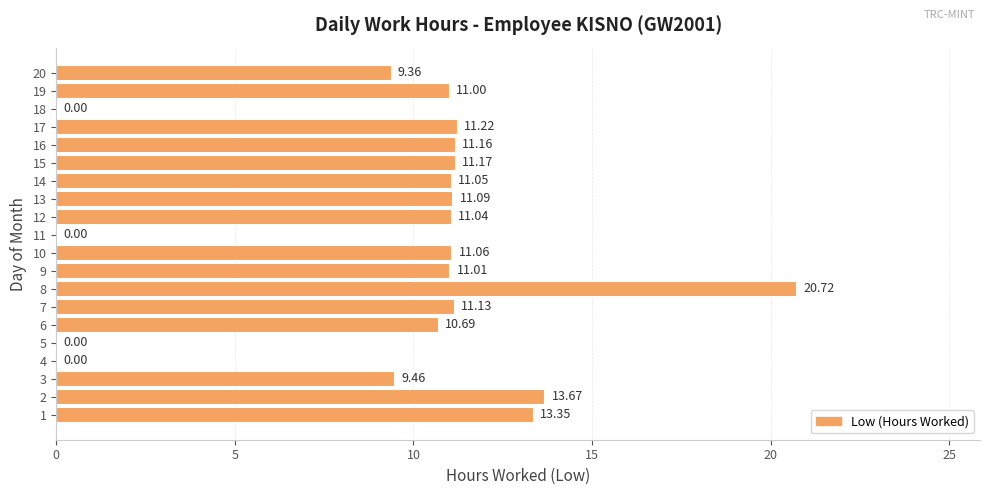

Are the bars horizontal?

Yes